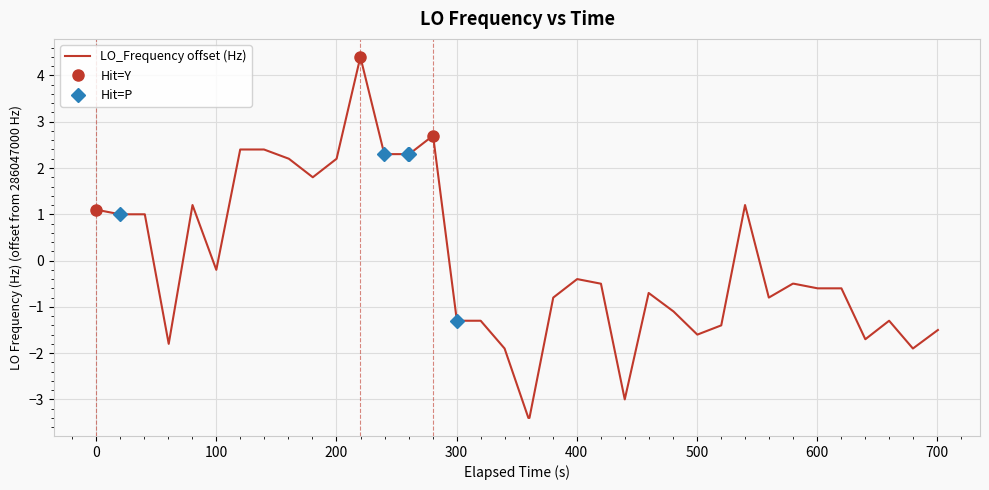

What is the minimum value shown in the chart?

-3.4